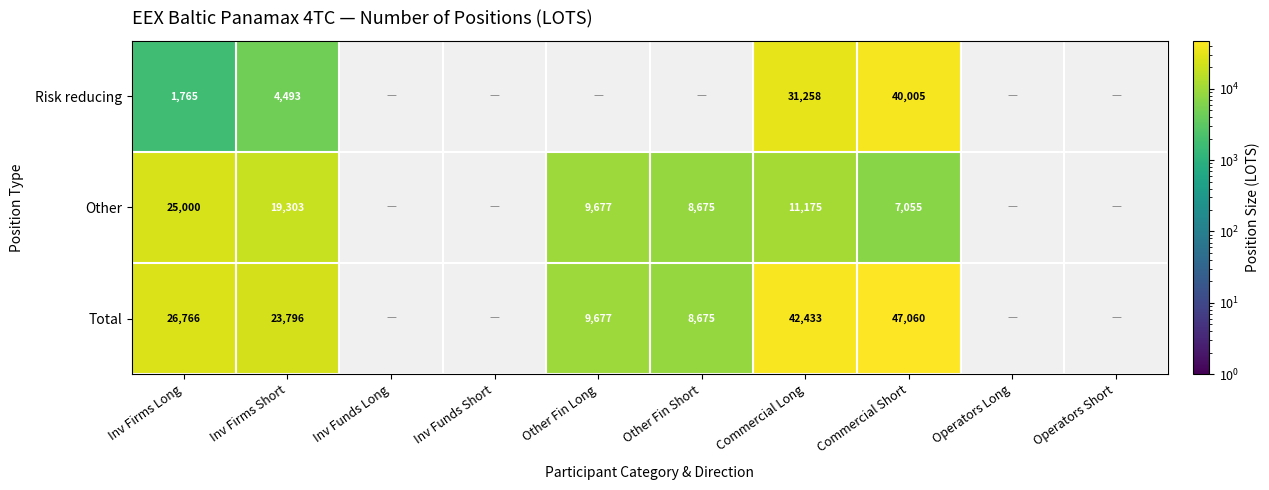

Is the value of Other at Commercial Long greater than the value of Total at Commercial Short?

No